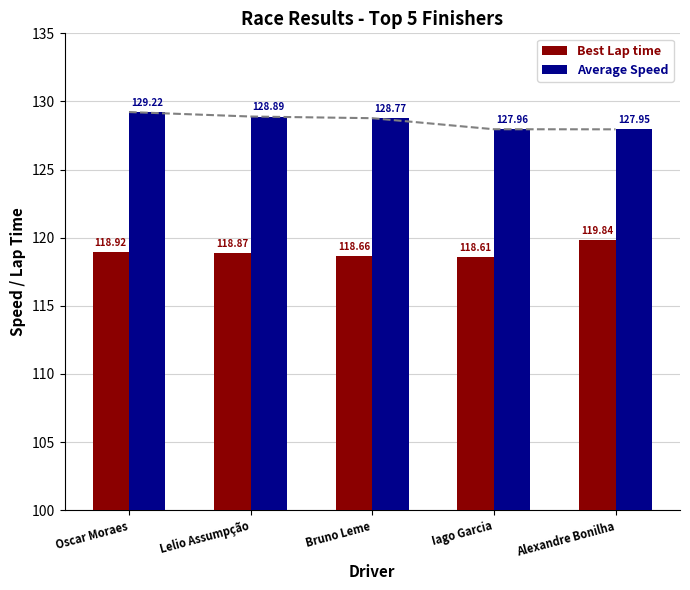

Reading left to right, list all the values displayed in this chart.

Best Lap time: Oscar Moraes=118.9	Lelio Assumpção=118.9	Bruno Leme=118.7	Iago Garcia=118.6	Alexandre Bonilha=119.8
Average Speed: Oscar Moraes=129.2	Lelio Assumpção=128.9	Bruno Leme=128.8	Iago Garcia=128.0	Alexandre Bonilha=128.0